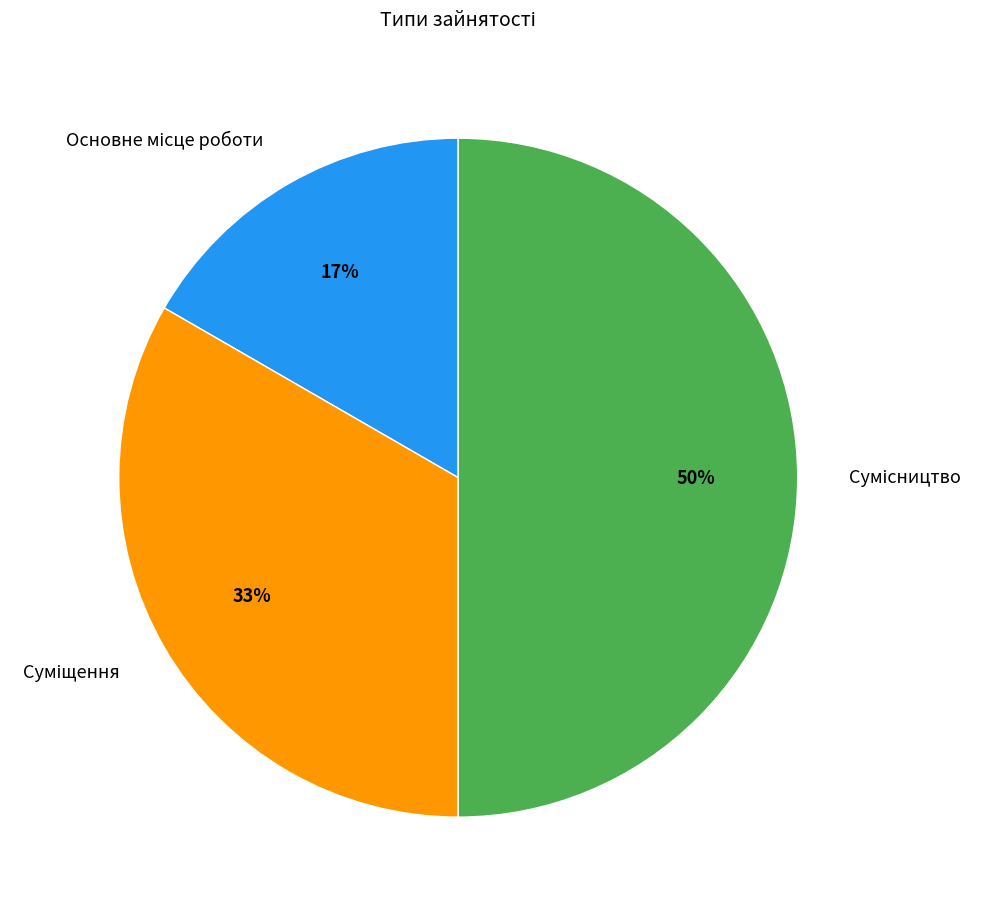

How many slices are in this pie chart?

3